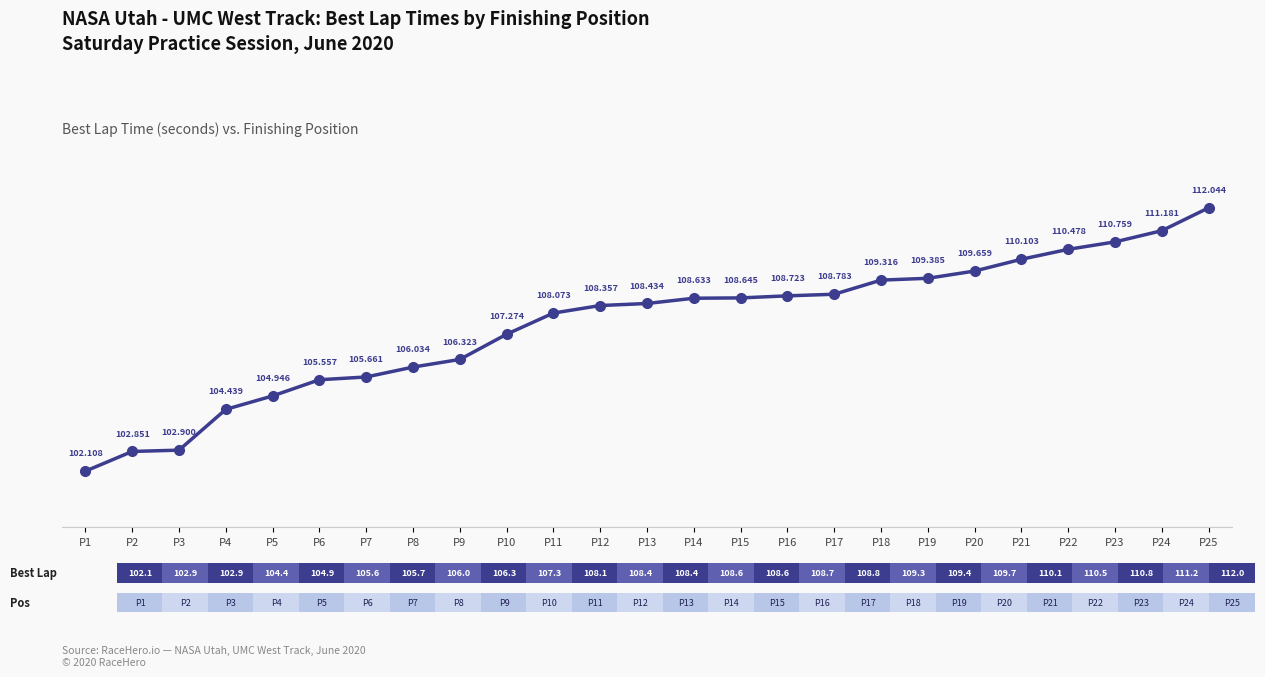

What is the value of the 8th point from the left?

106.0